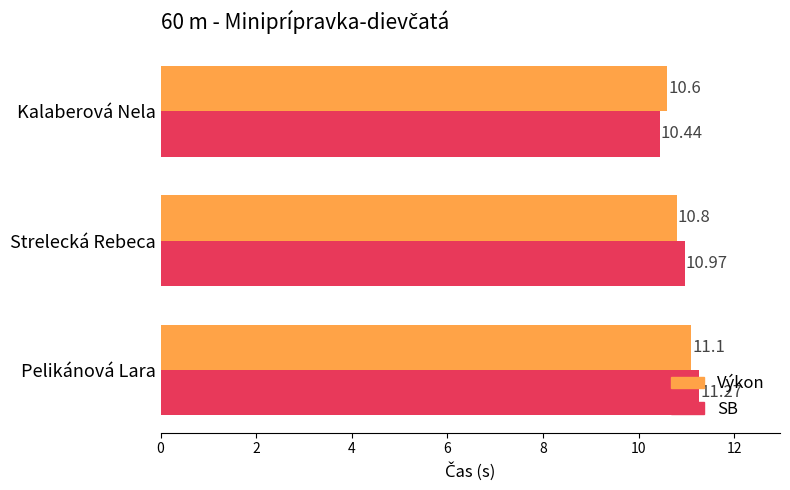

Which category has the highest value across all series?

Pelikánová Lara